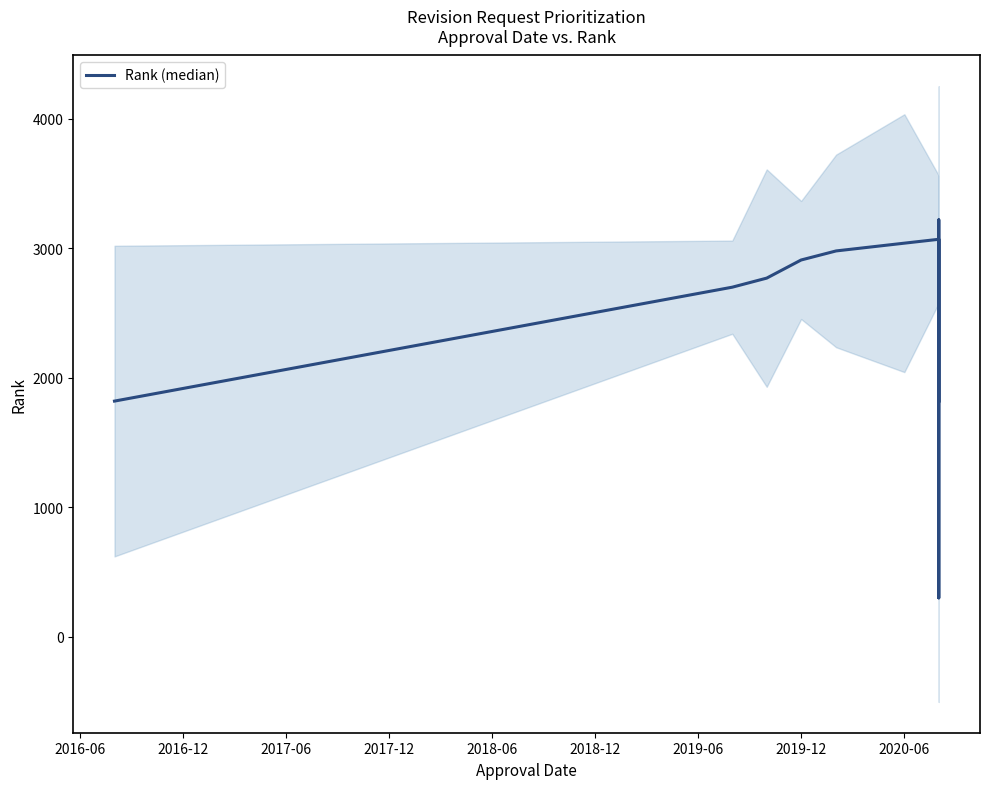

What is the smallest value displayed?

300